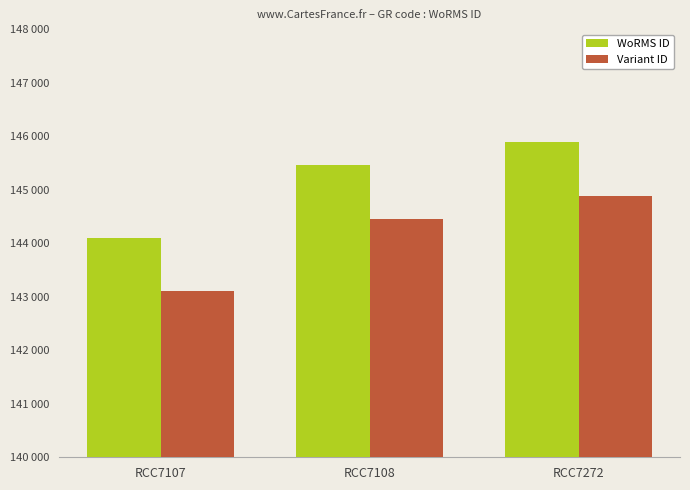

What is the value of the Variant ID bar at the 1st from the left?

143099